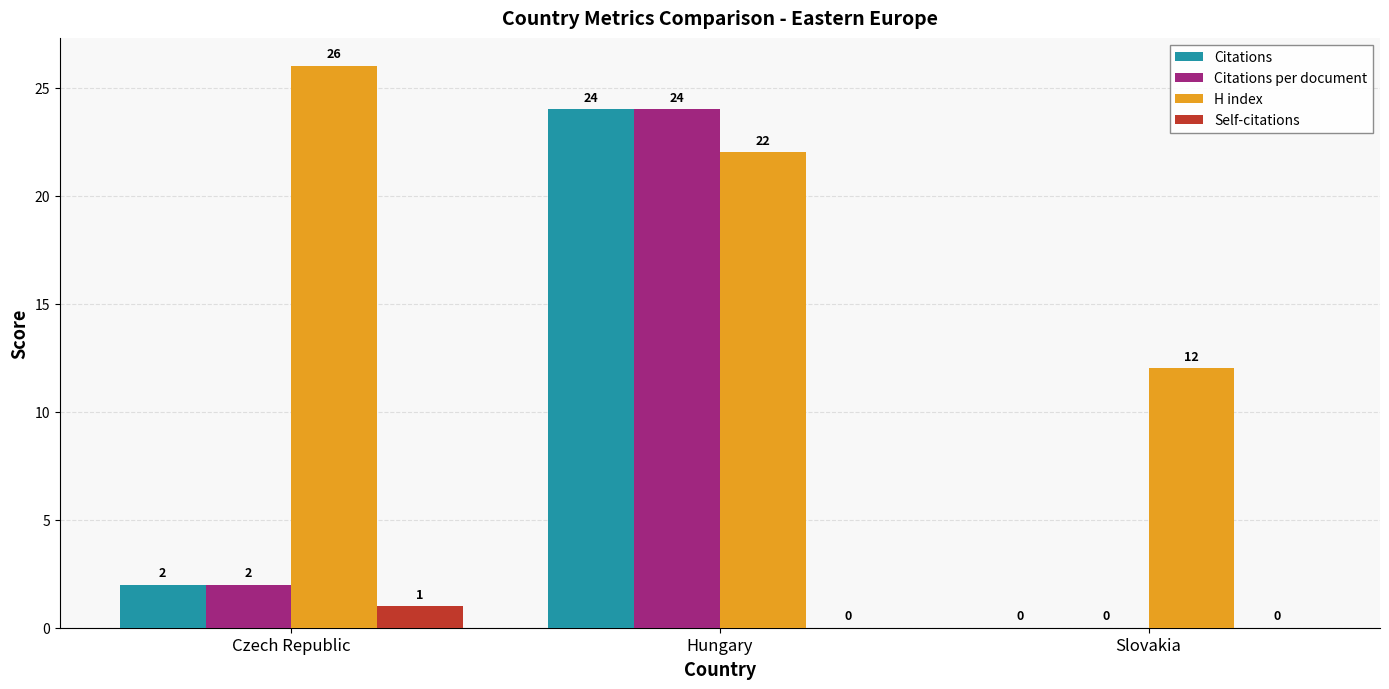

Which series has the largest total across all categories?

H index